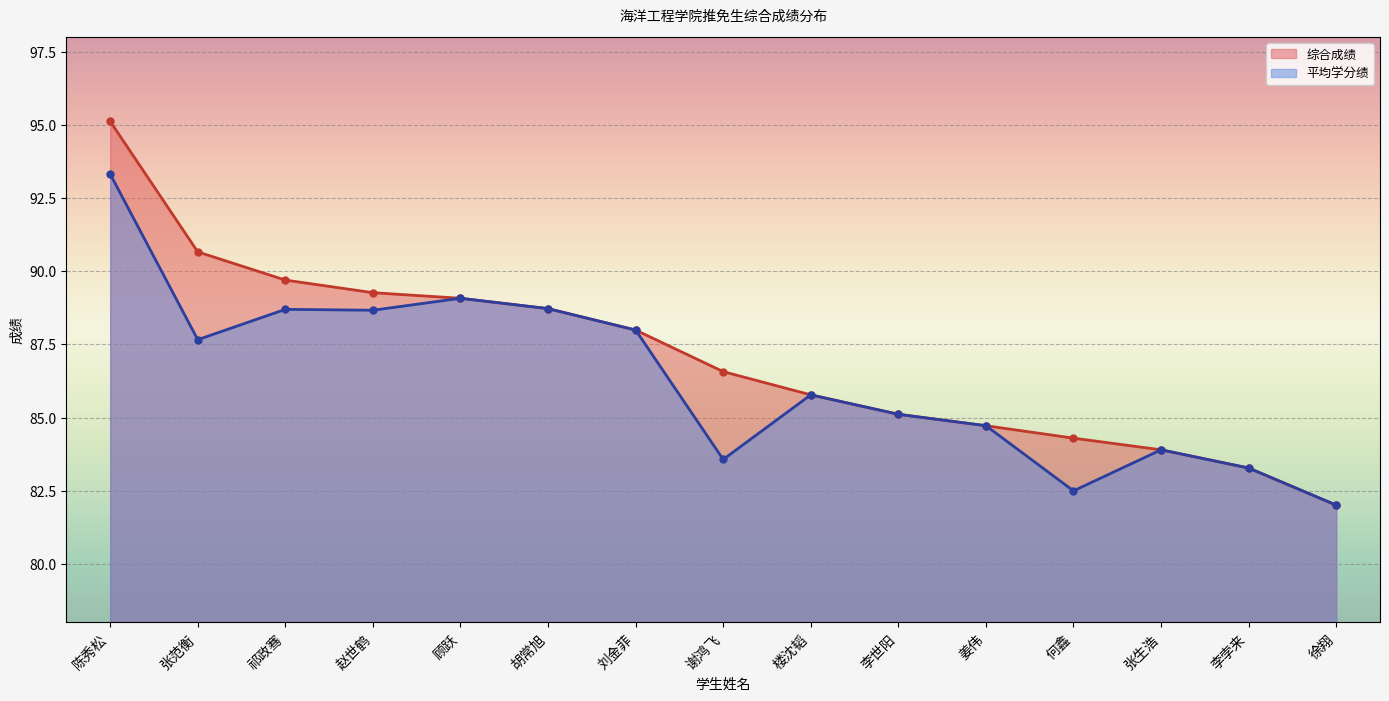

List the series in order of their peak value, highest first.

综合成绩, 平均学分绩